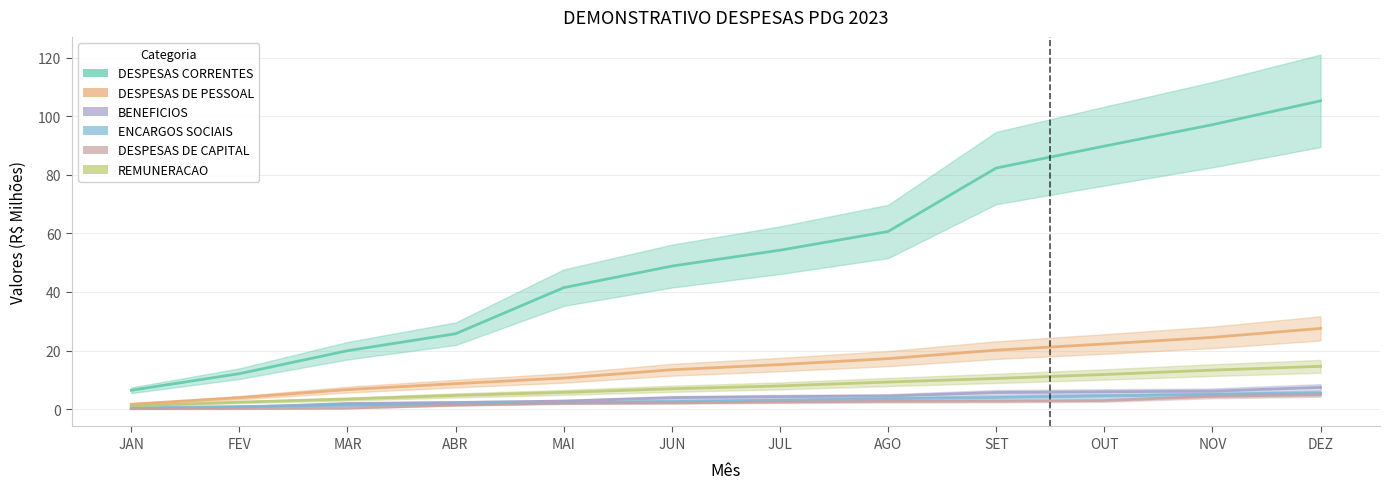

What is the label of the 4th point from the left?

ABR